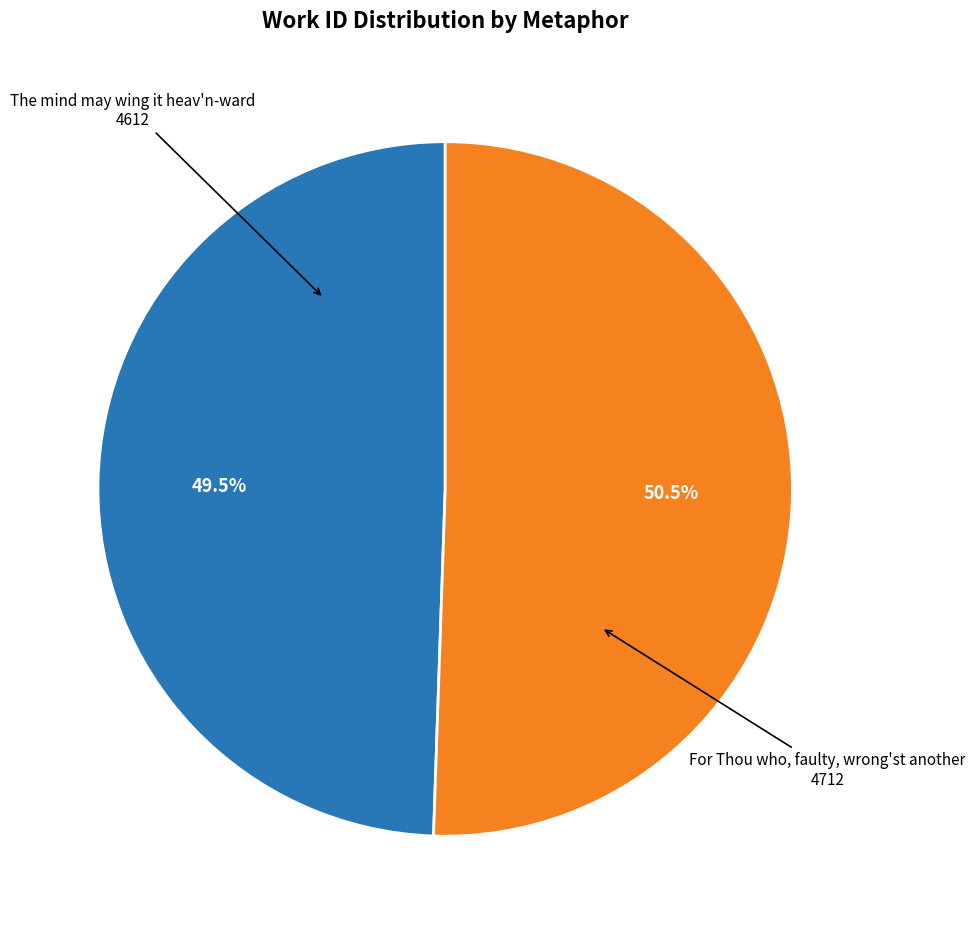

Does any single category account for the majority?

Yes